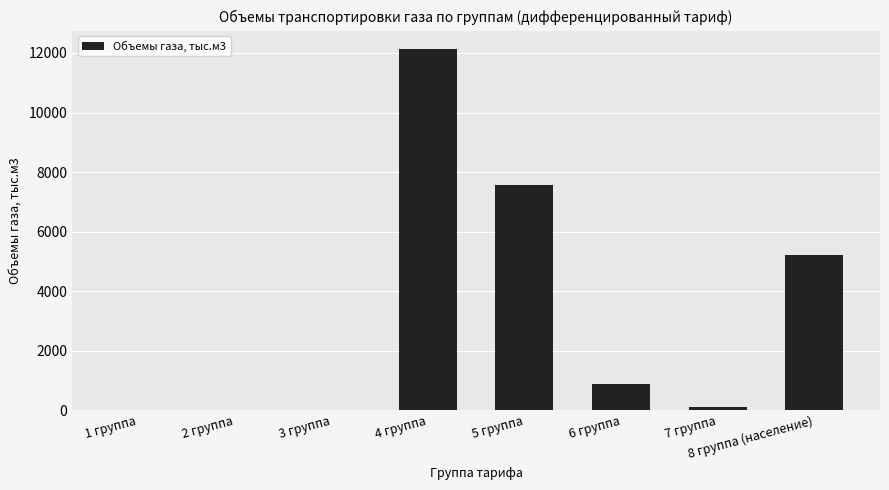

What is the maximum value shown in the chart?

12143.5